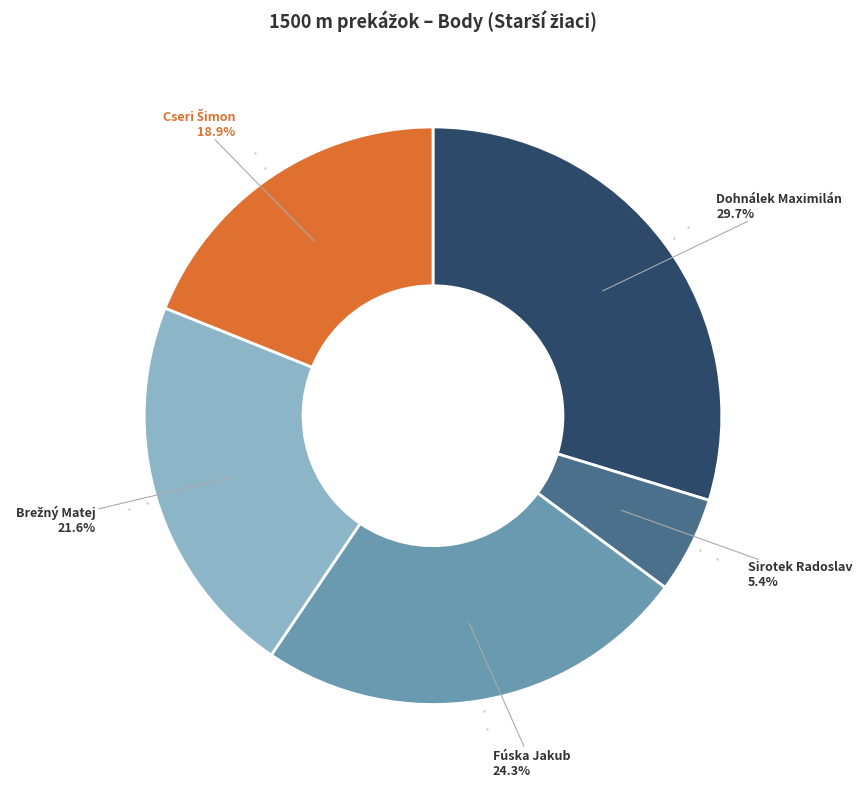

Is there any slice that represents more than half of the pie?

No